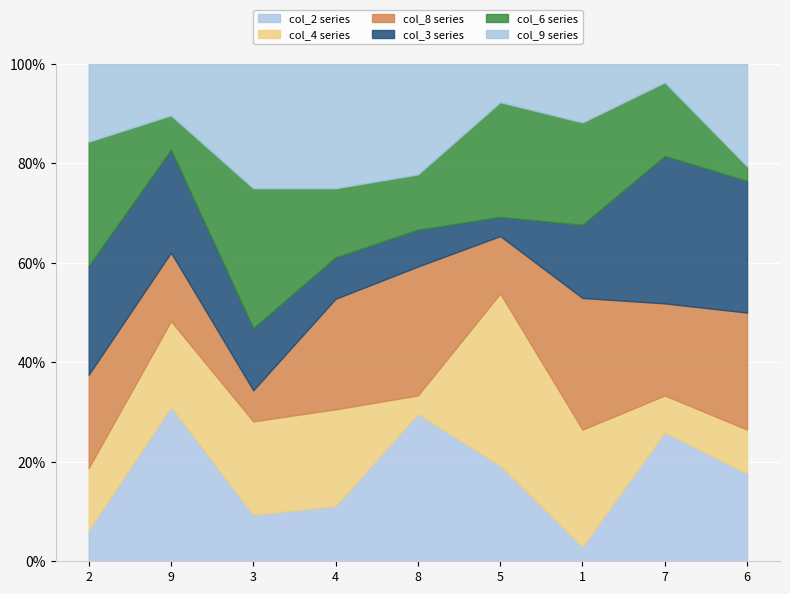

Does the chart display data point markers on the line(s)?

No